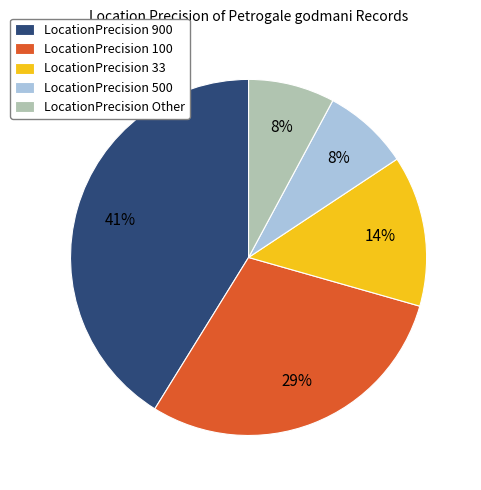

How many segments does this pie chart have?

5